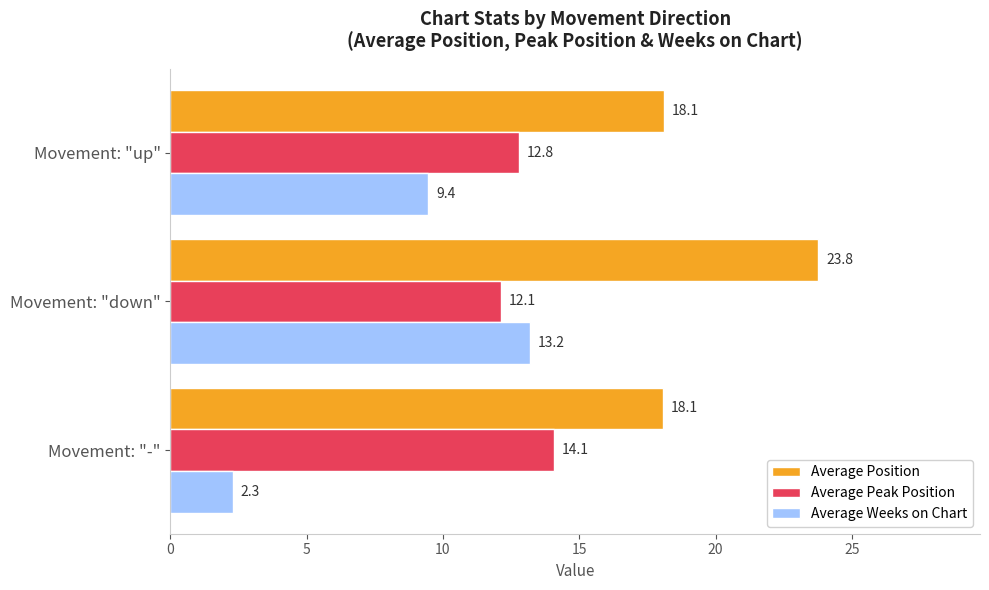

How many categories are shown in the chart?

3